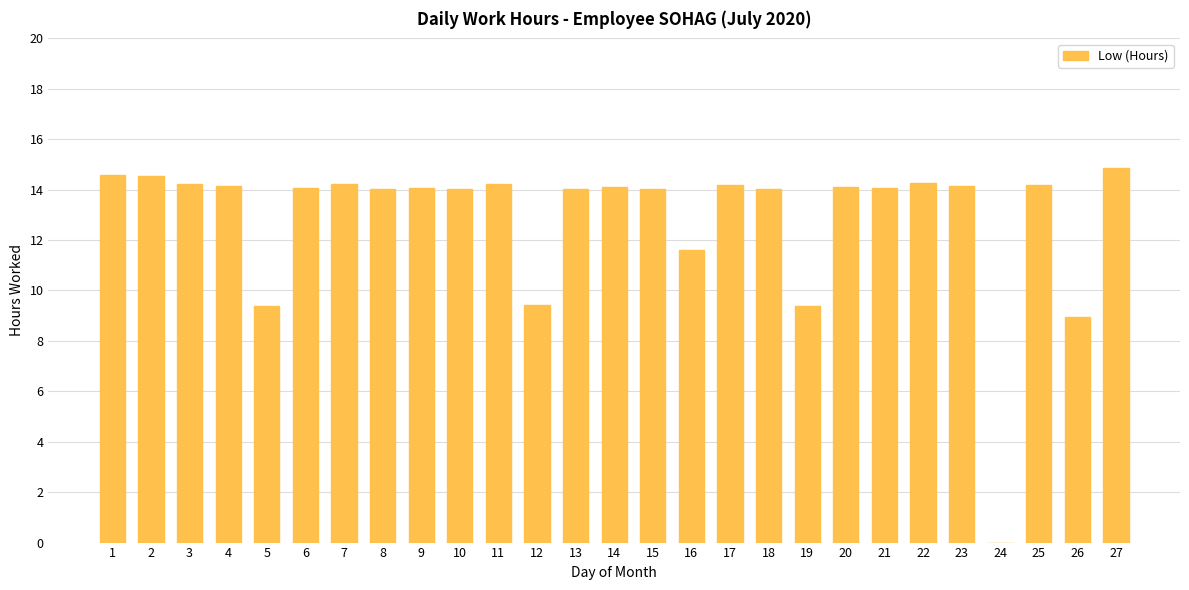

Approximately how many times larger is the value at 1 compared to 23?

1.0